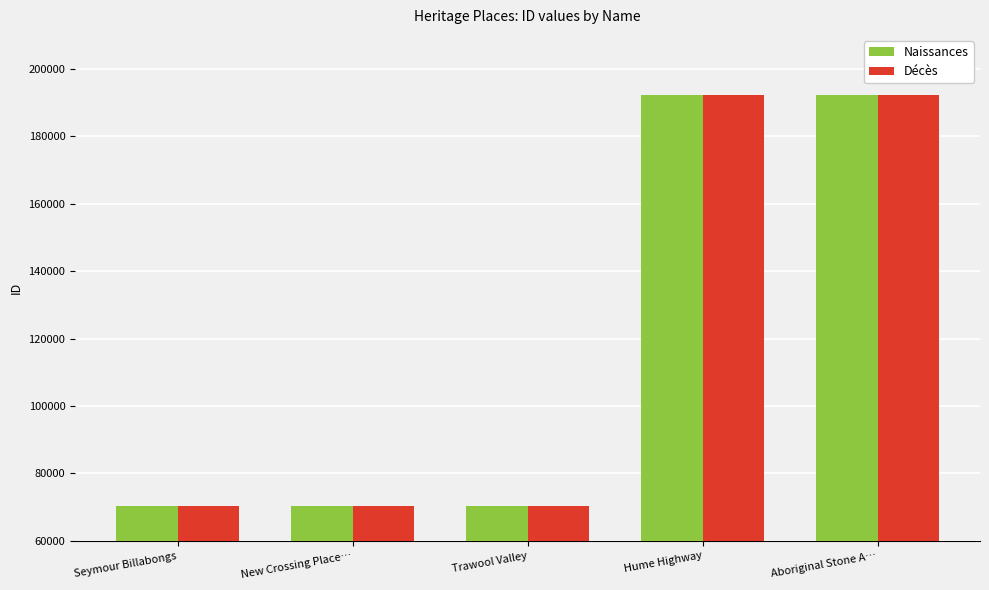

What is the difference between the Naissances values at New Crossing Place… and Aboriginal Stone A…?

121627